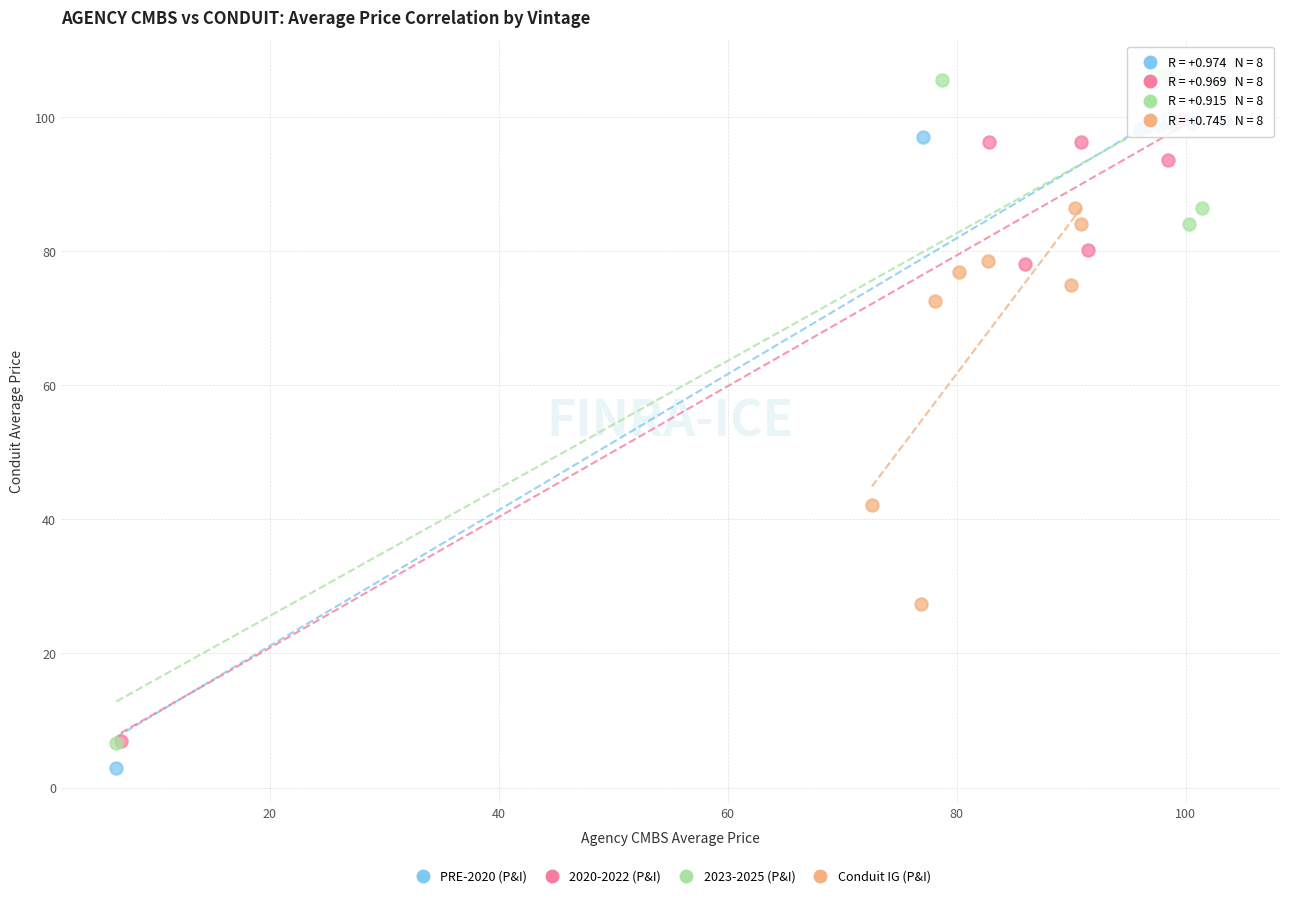

Which series has the widest spread of Y values?

2023-2025 (P&I)